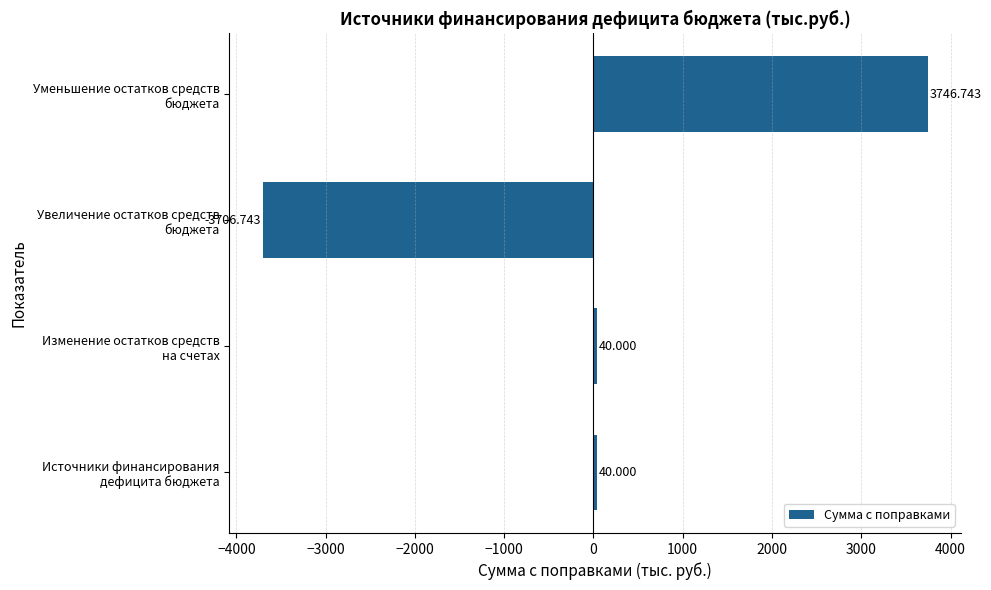

Count the number of categories in the chart.

4